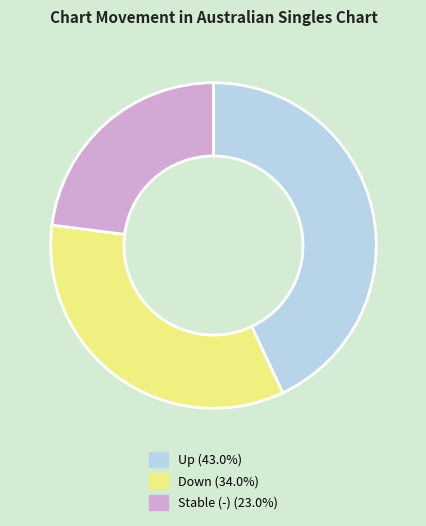

Is there a majority slice in this chart?

No